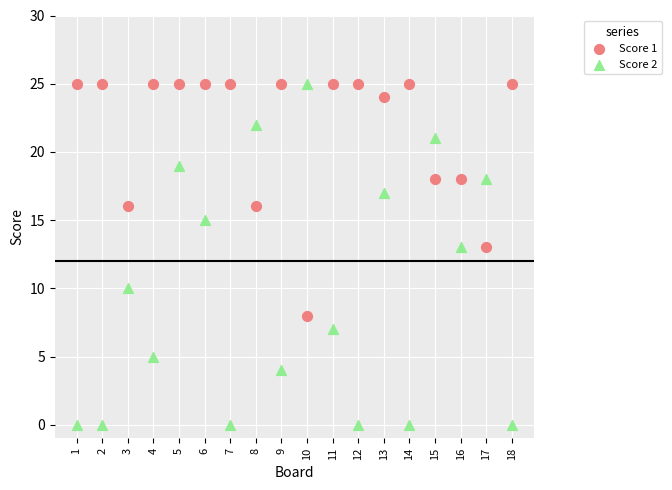

Which series has the widest spread of Y values?

Score 2